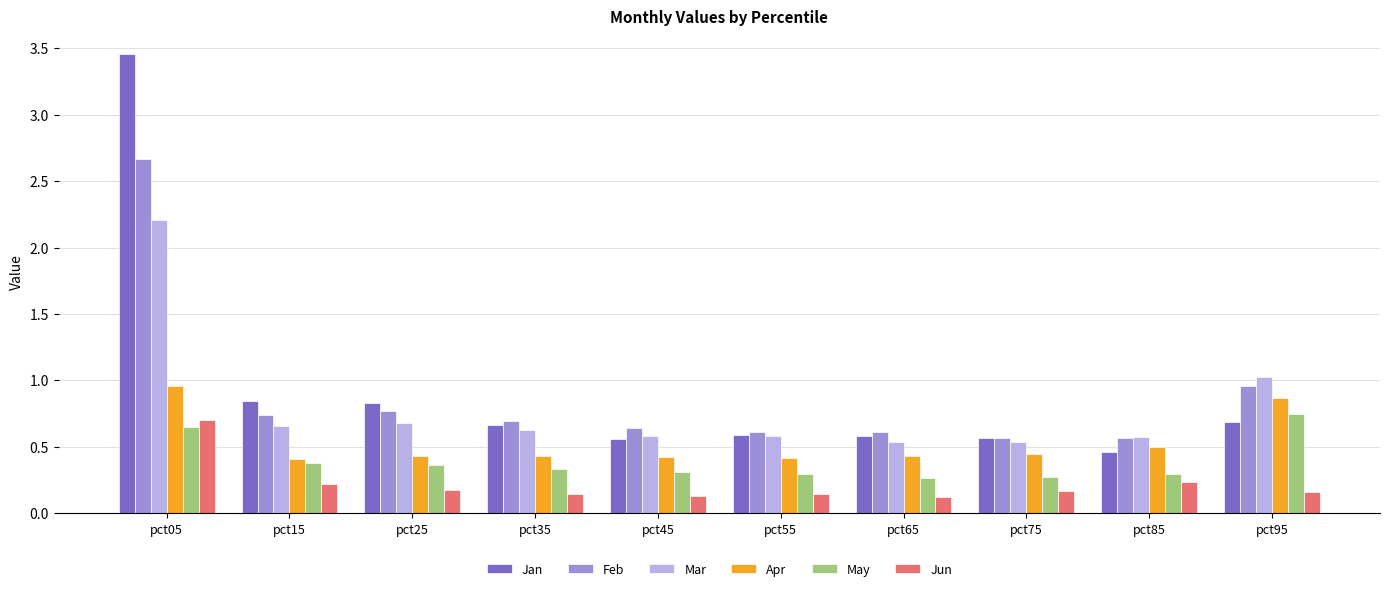

What is the difference between the maximum and minimum values in the Jan series?

3.0